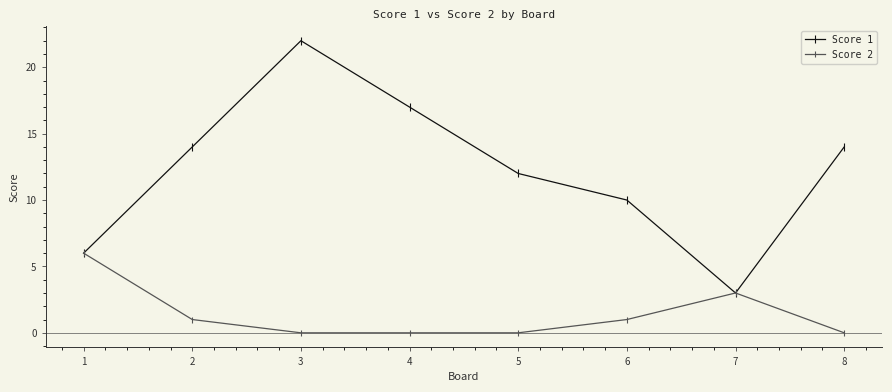

Which series has the largest total across all categories?

Score 1